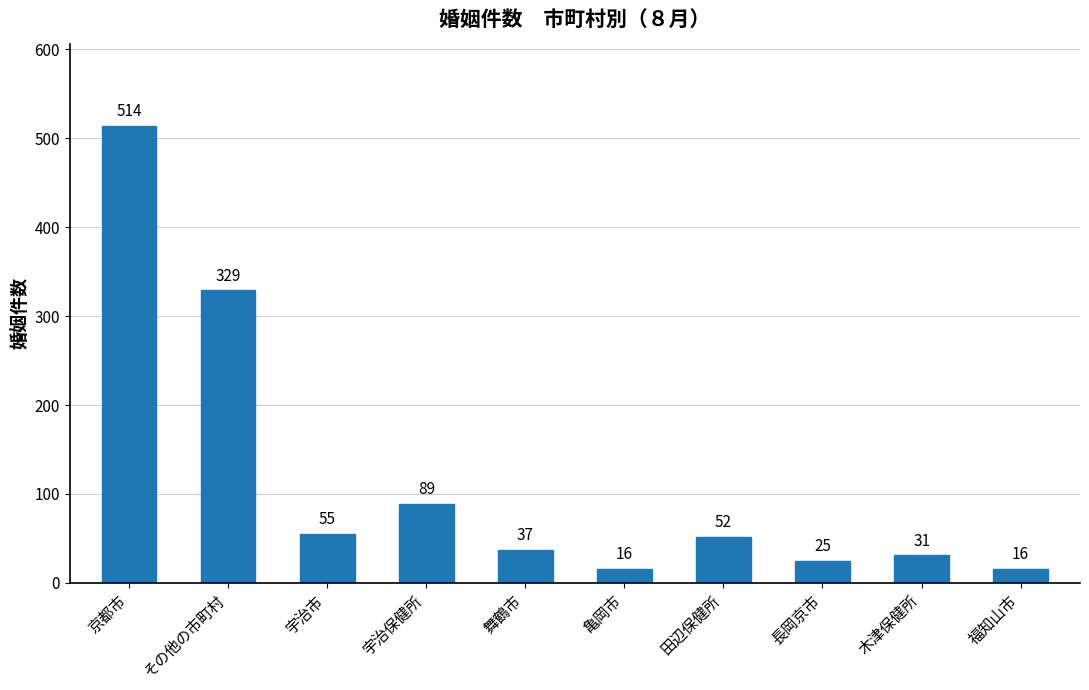

How many data points are less than 52?

5